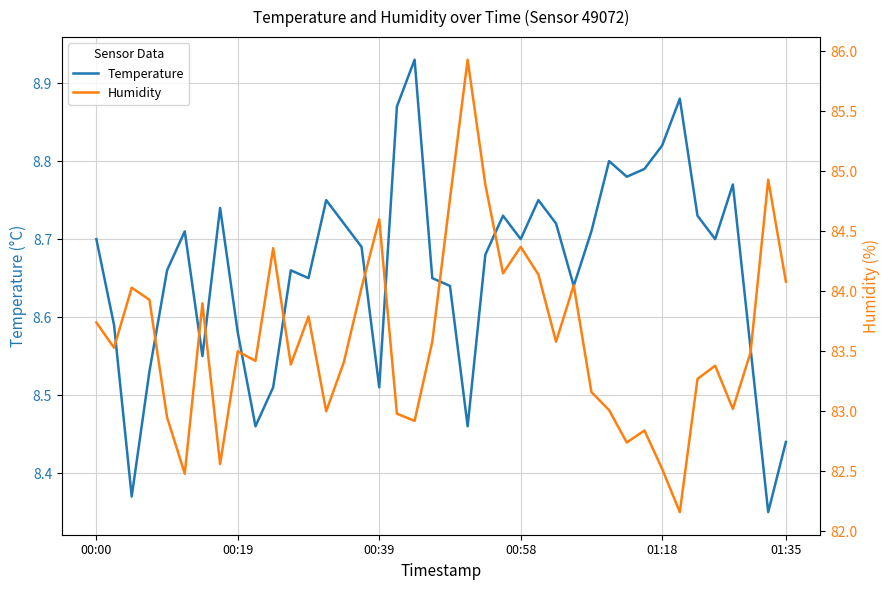

What is the difference between the Humidity values at 33 and 30?

0.6